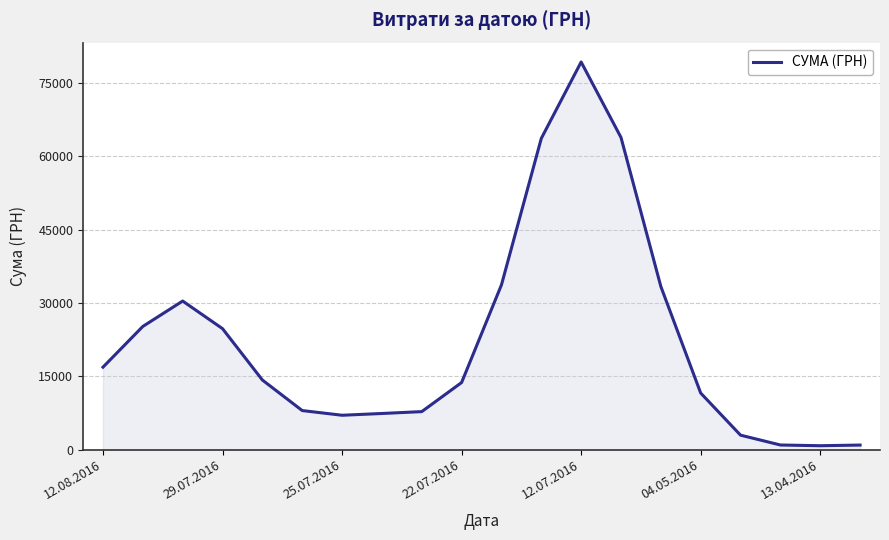

What is the greatest value displayed?

79332.3